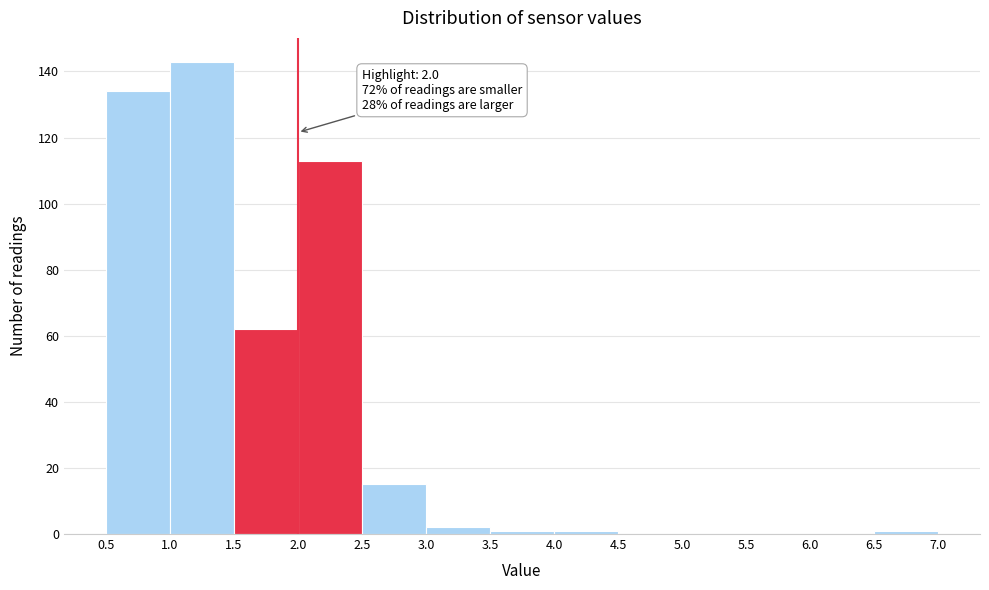

Which range on the x-axis has the tallest bar?

1.0 to 1.5